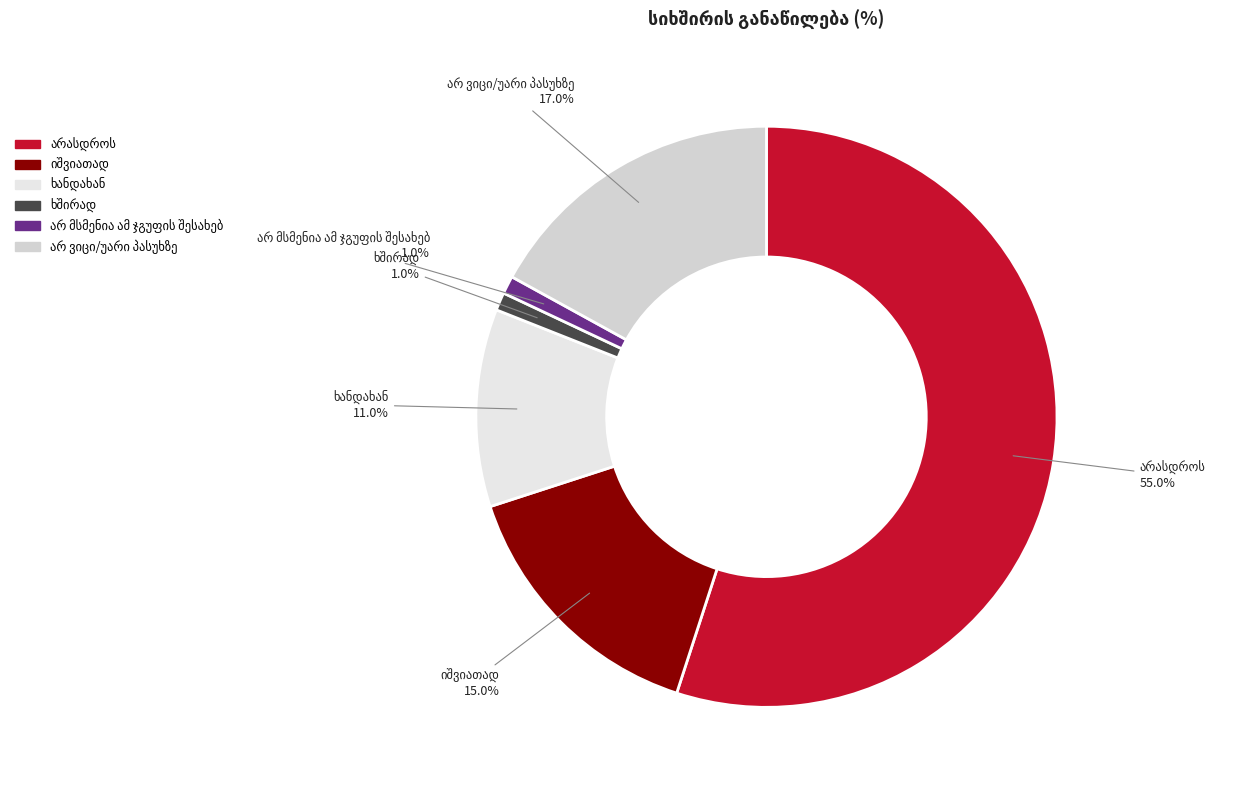

To the nearest percent, what is the average slice percentage?

17%